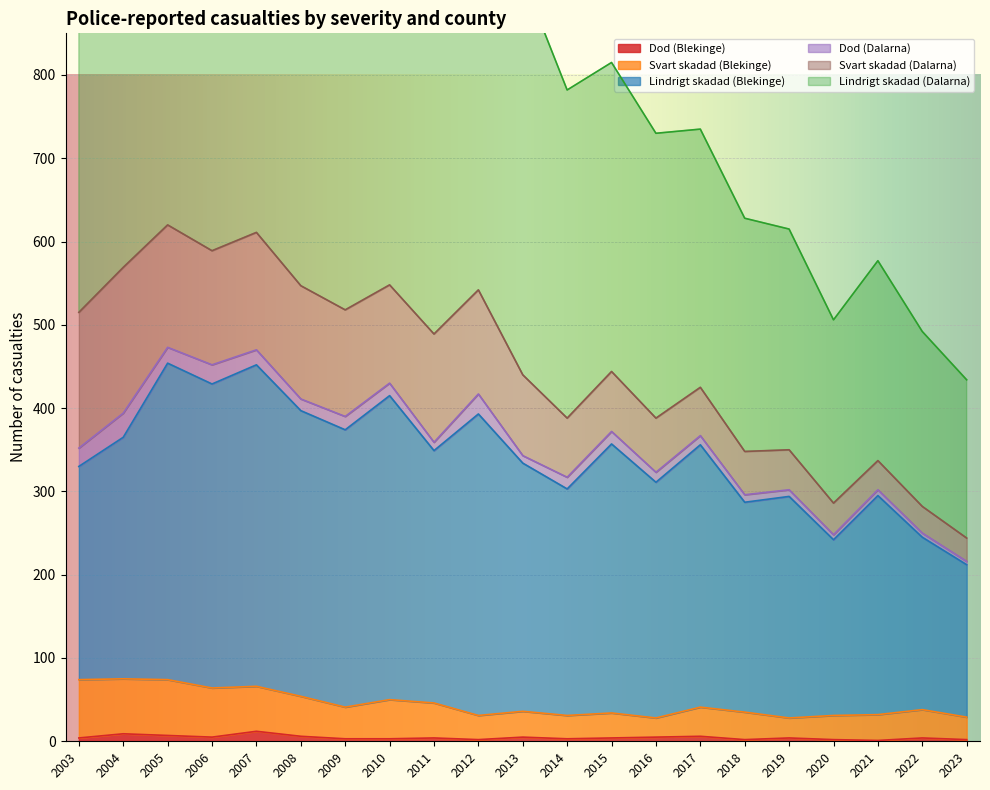

True or false: Dod (Blekinge) has a value of 5 at 2013.

True